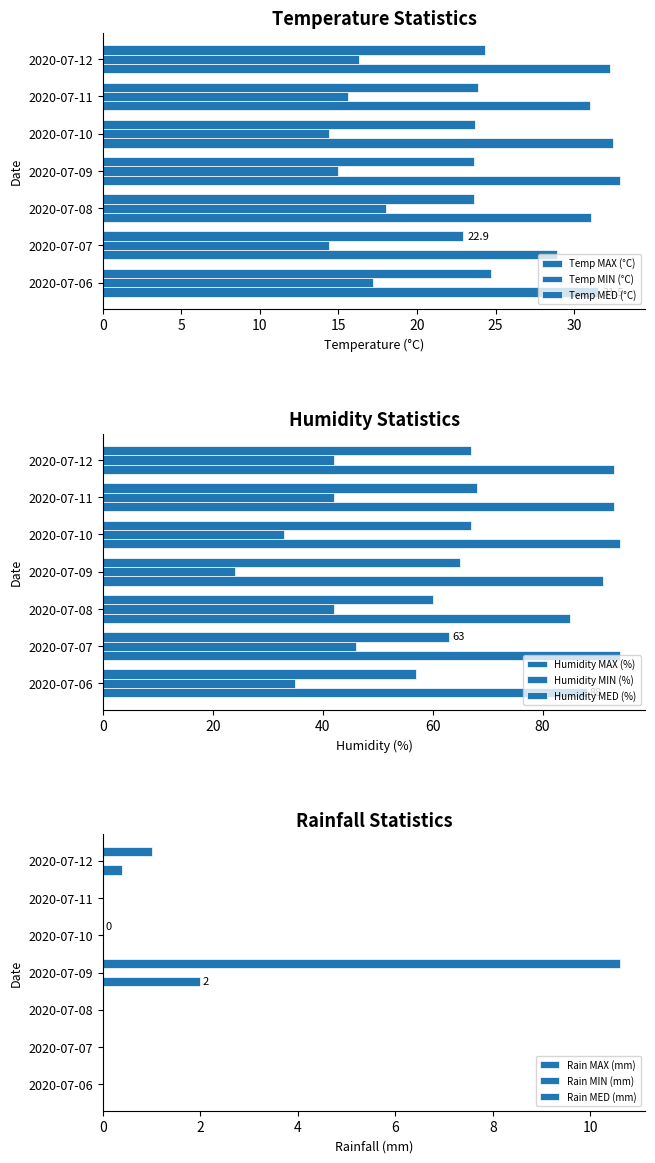

Rank the categories by Temp MED (°C) value from lowest to highest.

2020-07-07, 2020-07-08, 2020-07-09, 2020-07-10, 2020-07-11, 2020-07-12, 2020-07-06